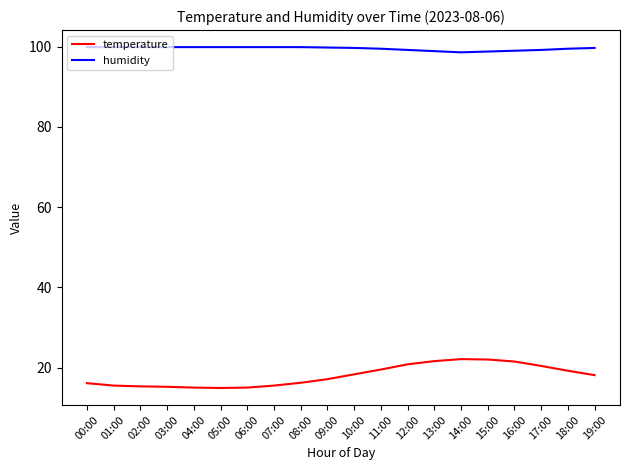

How many distinct data groups are displayed?

2